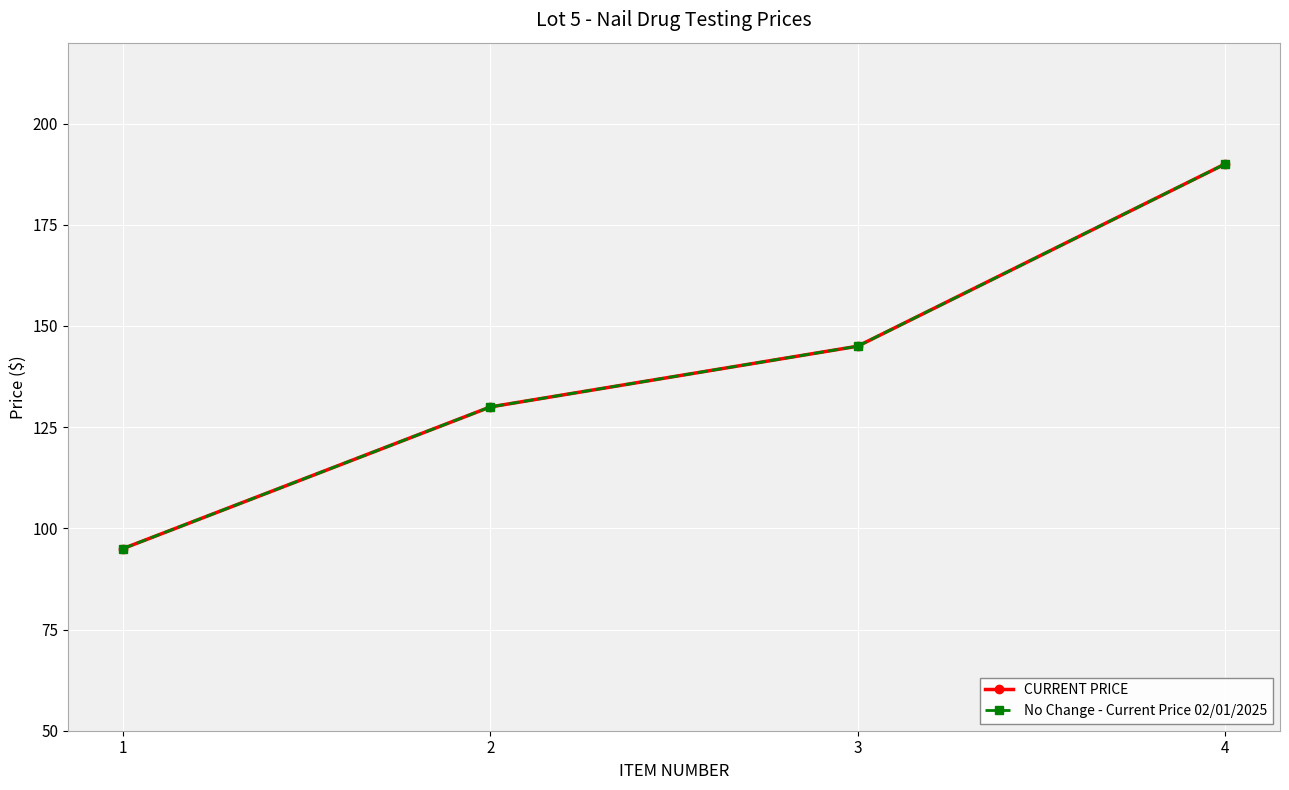

True or false: CURRENT PRICE and No Change - Current Price 02/01/2025 cross at least once.

False